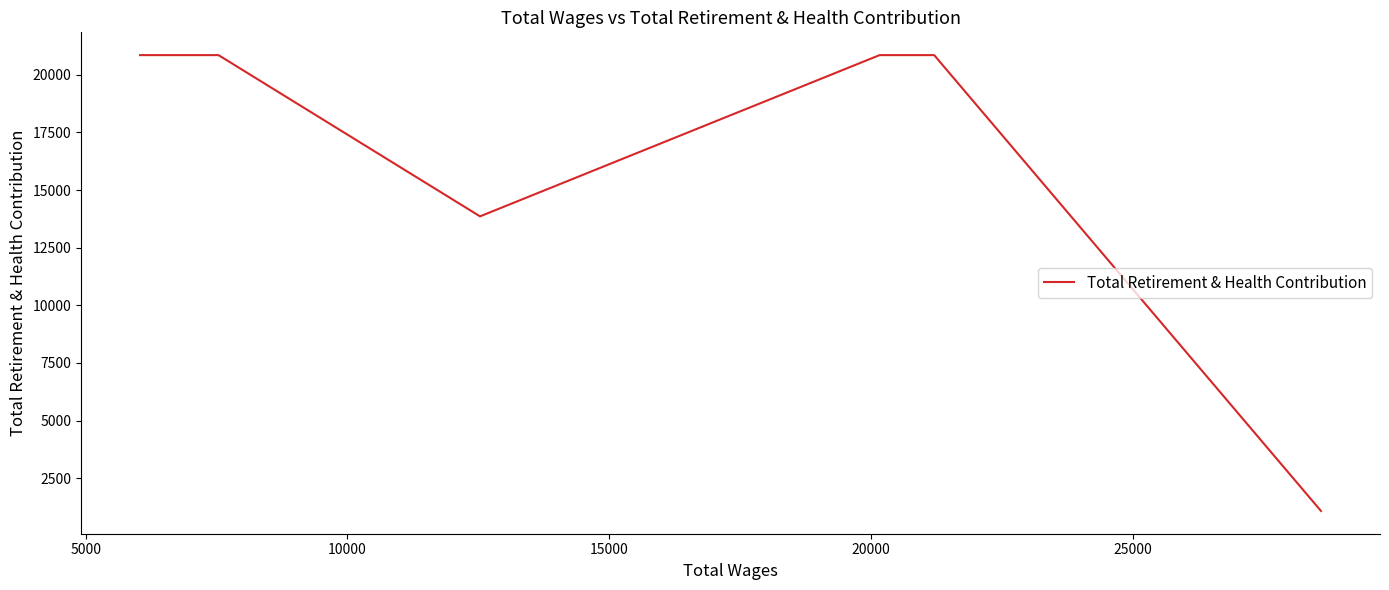

The value at 20000 is 6123. True or false?

False